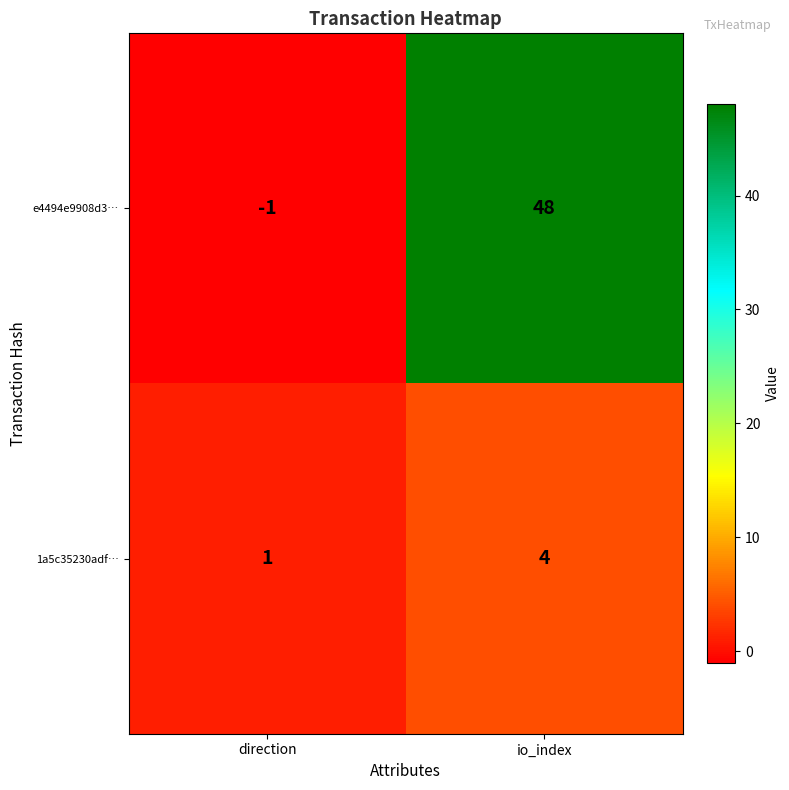

What is the difference between the maximum and minimum values in the 1a5c35230adf… series?

3